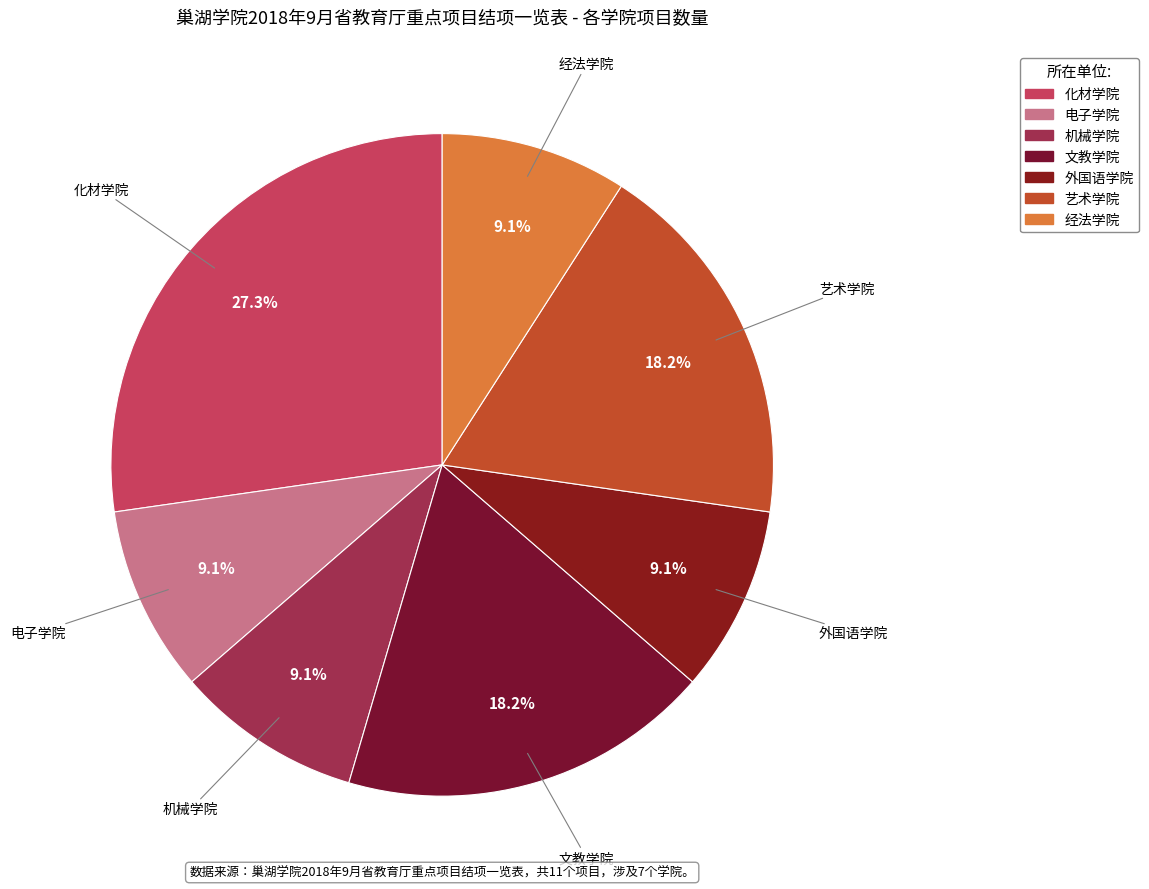

Does any single category account for the majority?

No